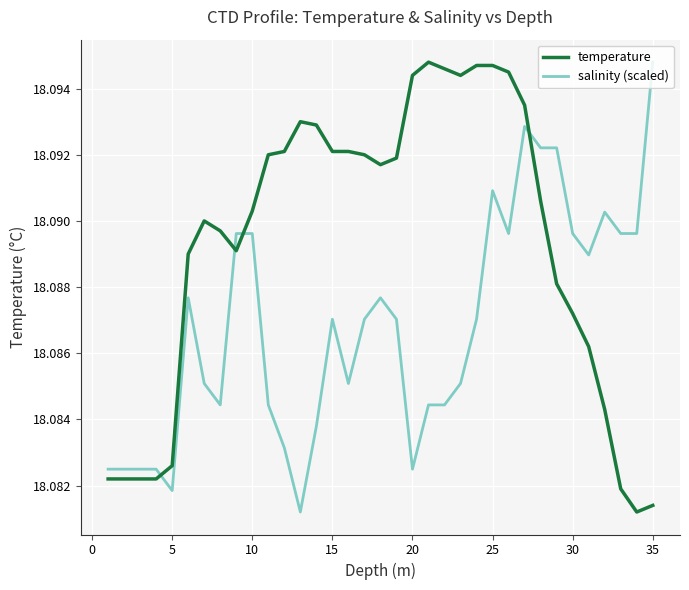

Which series has the largest total across all categories?

temperature